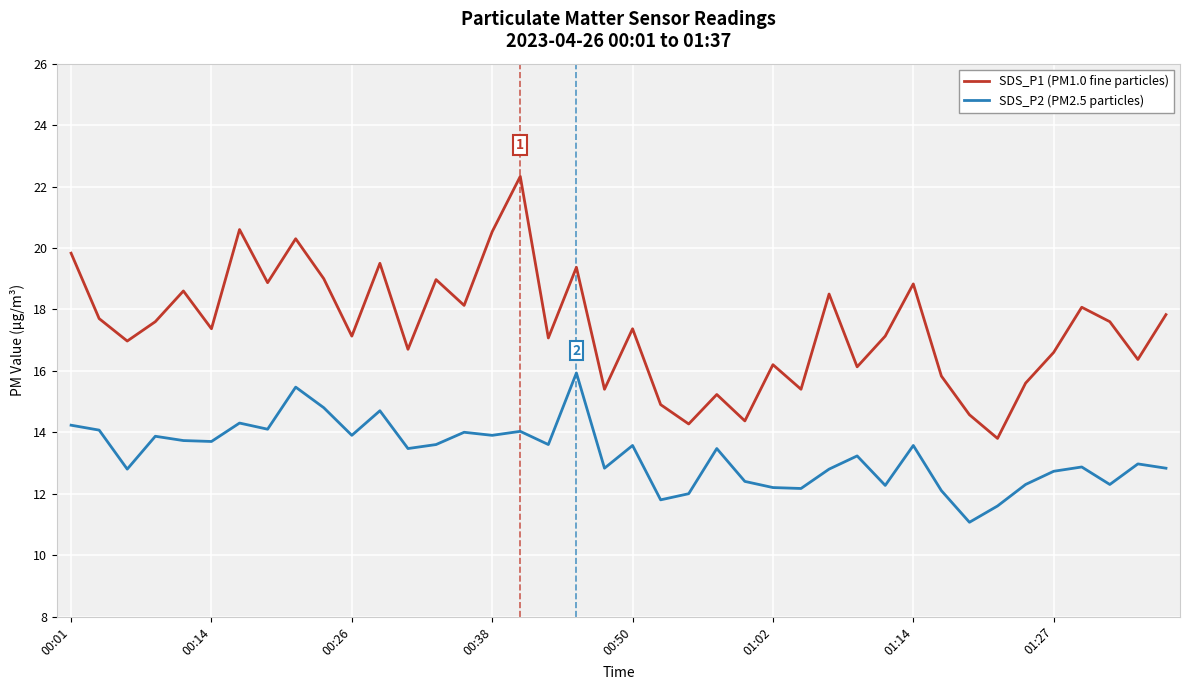

What is the difference between the maximum and minimum values in the SDS_P2 (PM2.5 particles) series?

4.9